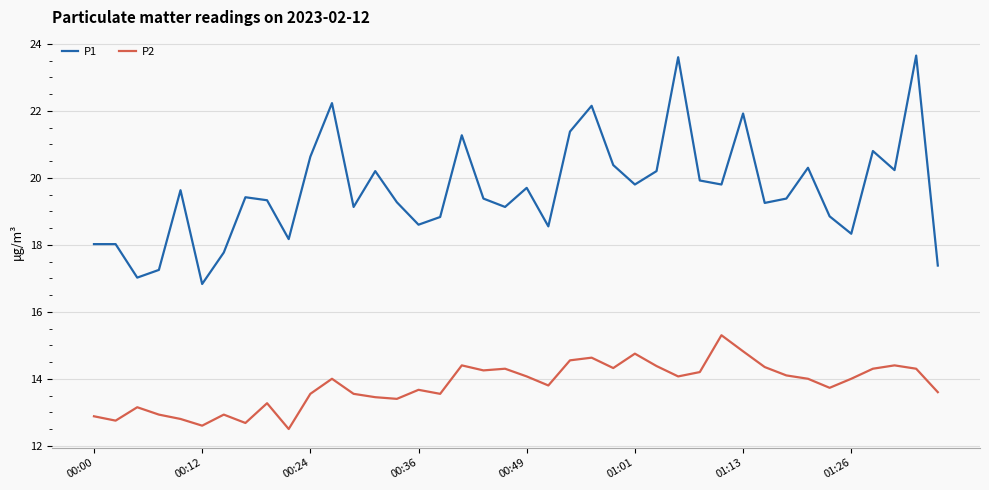

Count the number of data series in this chart.

2